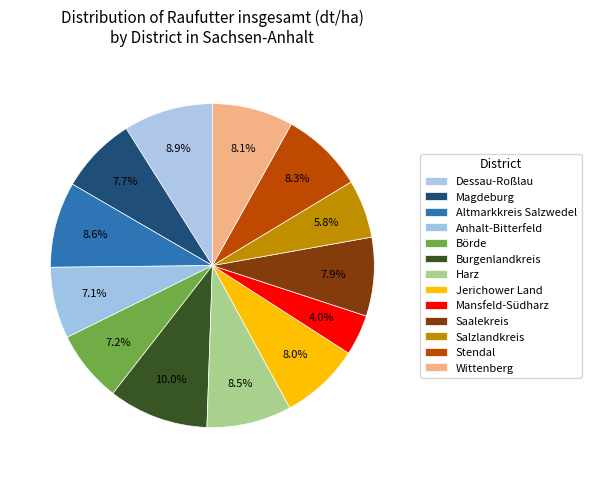

Do Börde and Jerichower Land together represent more than half of the pie?

No